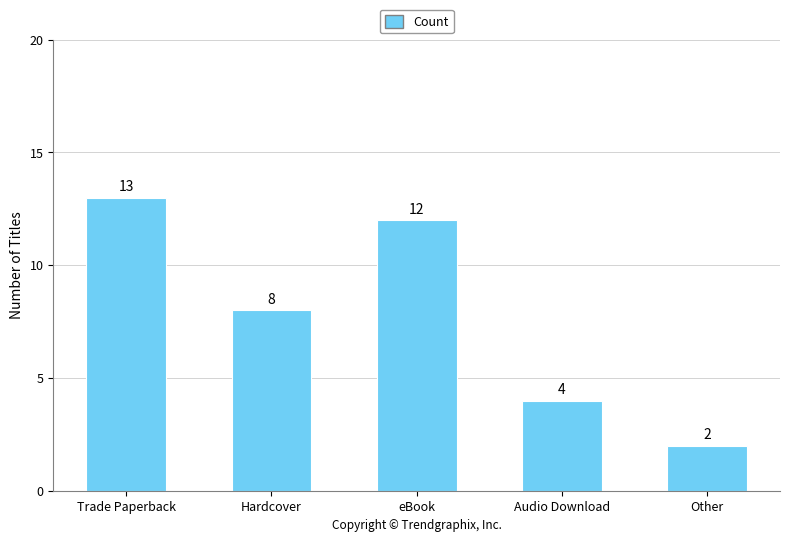

Count the number of data series in this chart.

1